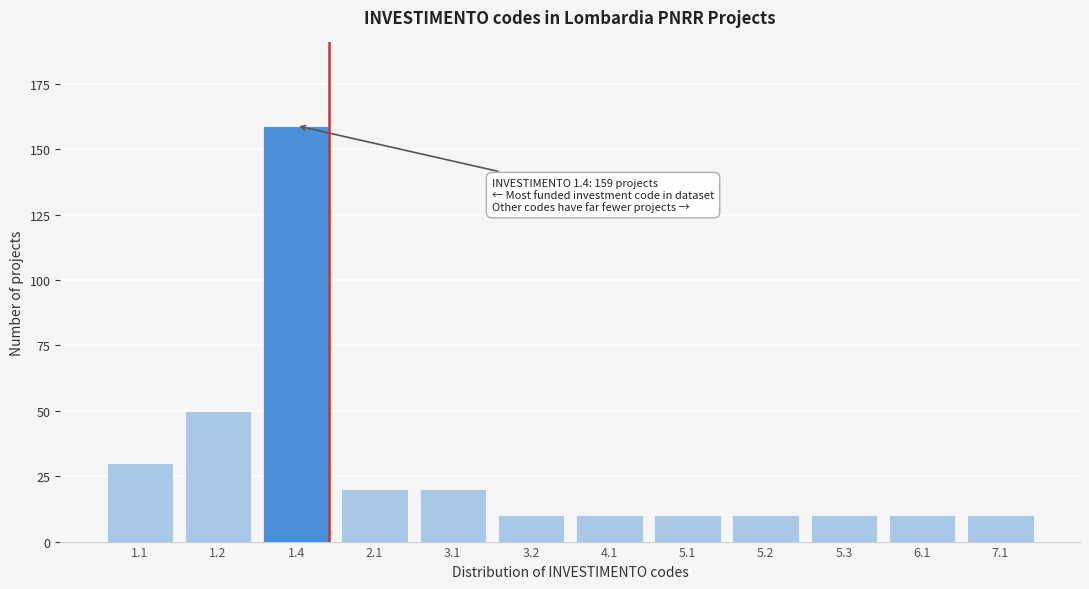

Reading left to right, list all the values displayed in this chart.

30	50	159	20	20	10	10	10	10	10	10	10